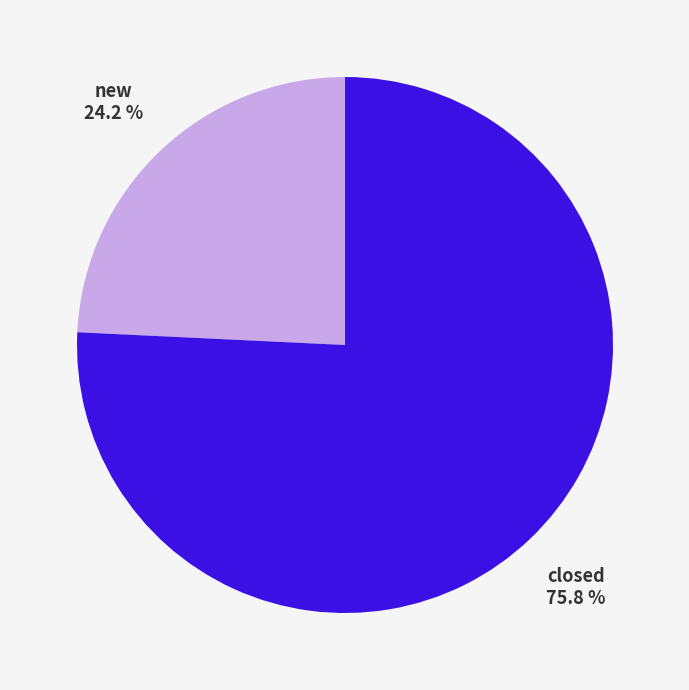

What percentage is the closed slice, to the nearest percent?

76%